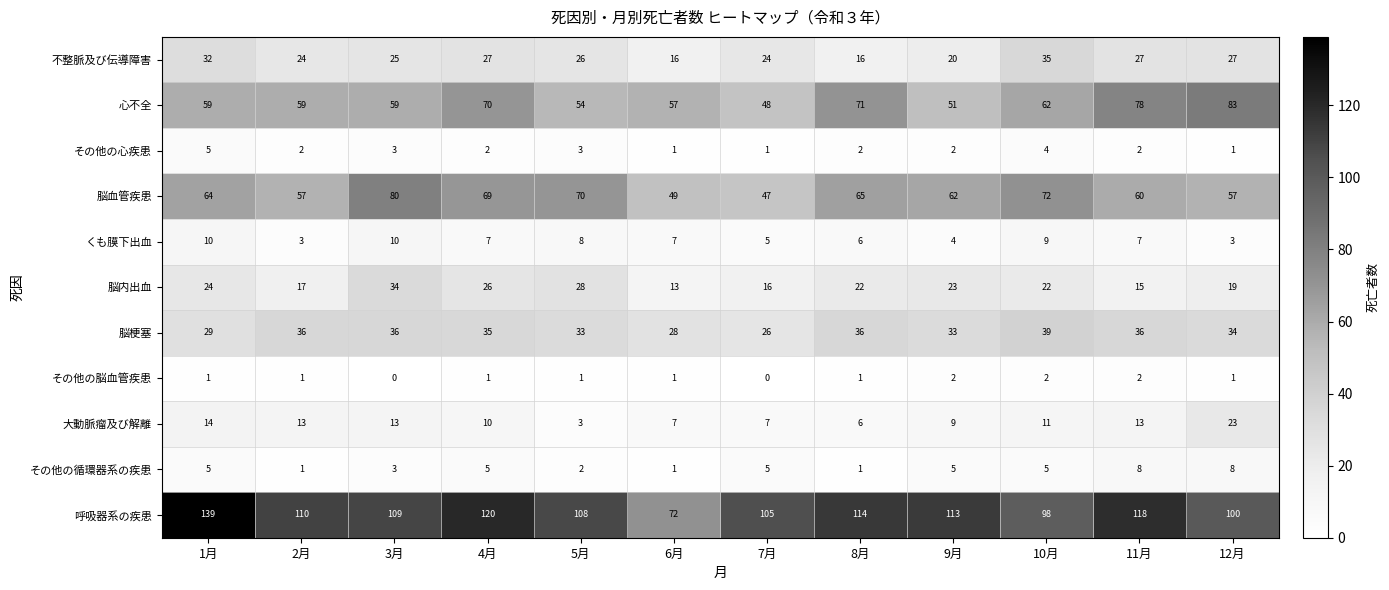

Which label corresponds to the largest value in the chart?

1月